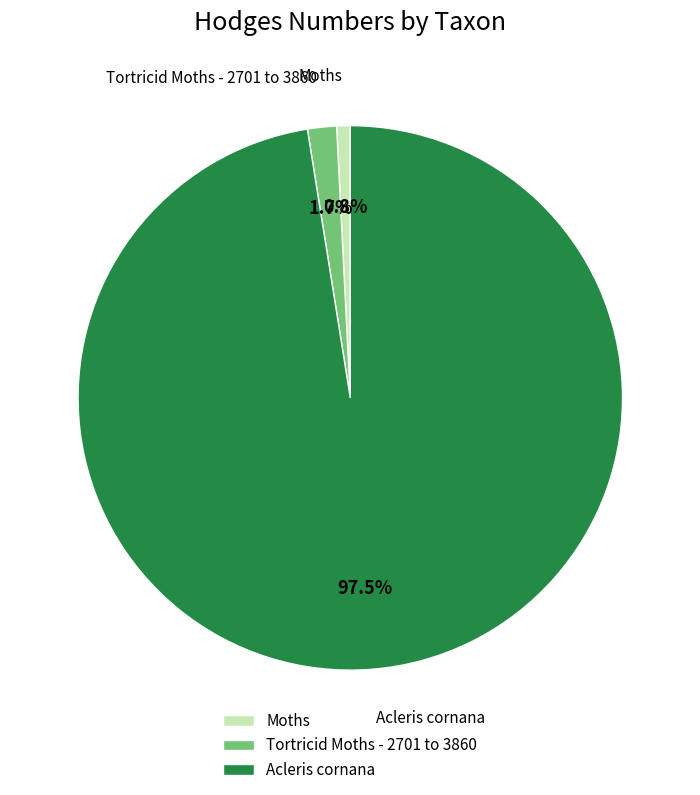

To the nearest percent, what percentage of the pie is Moths?

1%